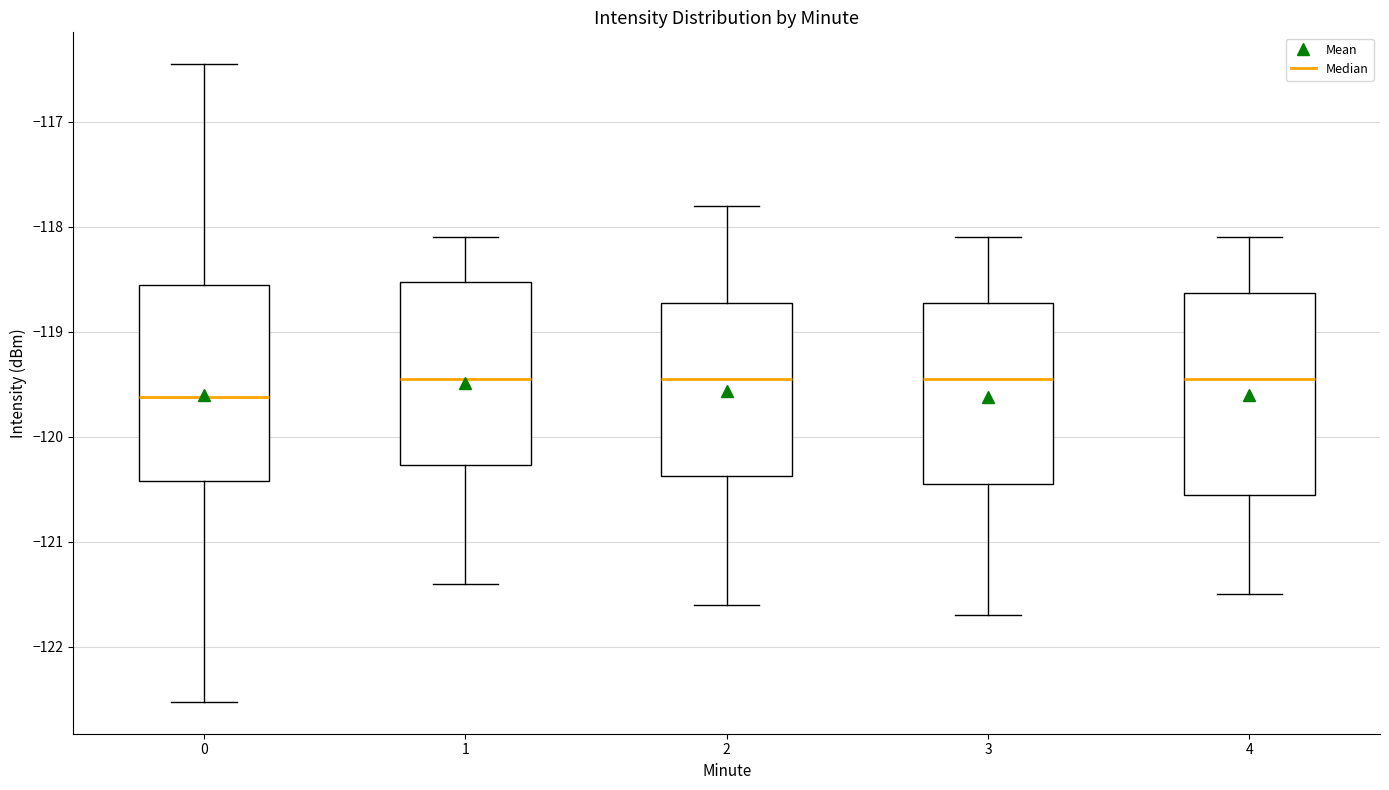

Reading left to right, transcribe this box plot: for each box, give where its median line is, the range the box spans, and where its two whiskers end, as read against the y-axis. The values are not printed on the chart, so give them approximately, as read against the axis.

0: median -119.6, box -120.4 to -118.6, whiskers -122.5 to -116.5
1: median -119.4, box -120.3 to -118.5, whiskers -121.4 to -118.1
2: median -119.4, box -120.4 to -118.7, whiskers -121.6 to -117.8
3: median -119.4, box -120.4 to -118.7, whiskers -121.7 to -118.1
4: median -119.4, box -120.5 to -118.6, whiskers -121.5 to -118.1